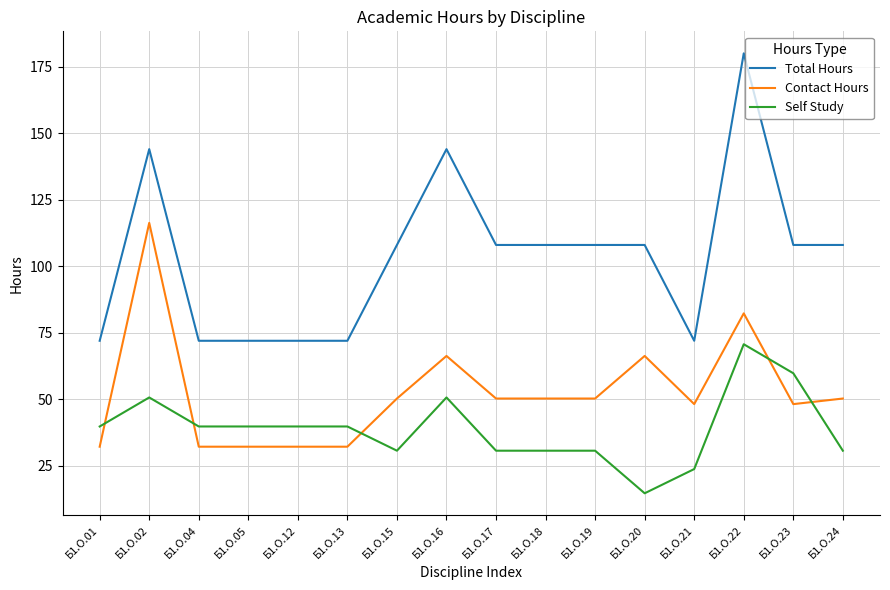

What is the lowest value of the Self Study series?

14.7